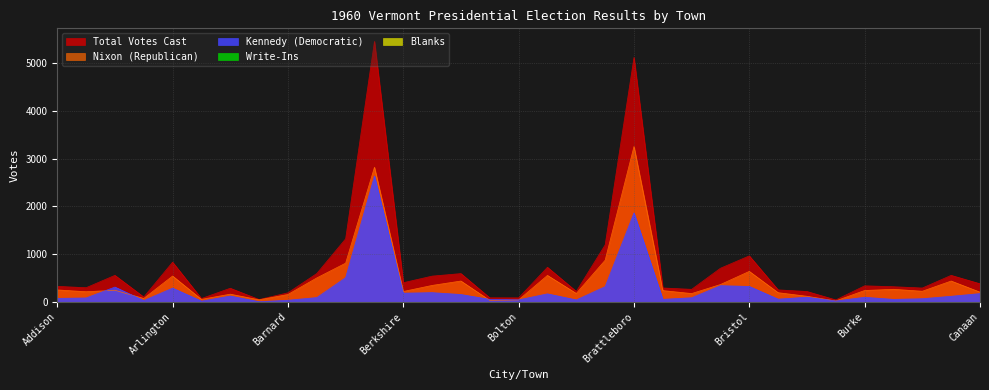

Reading left to right, list all the values displayed in this chart.

Nixon (Republican): Addison=252	Albany=214	Alburgh=245	Andover=73	Arlington=543	Athens=54	Bakersfield=163	Baltimore=45	Barnard=156	Barnet=503	Barton=812	Bennington=2820	Berkshire=219	Berlin=346	Bethel=438	Bloomfield=33	Bolton=42	Bradford=556	Braintree=178	Brandon=873	Brattleboro=3254	Bridgewater=238	Bridport=176	Brighton=365	Bristol=640	Brookfield=194	Brownington=119	Brunswick=22	Burke=240	Cabot=265	Calais=224	Cambridge=438	Canaan=206
Kennedy (Democratic): Addison=75	Albany=84	Alburgh=312	Andover=30	Arlington=290	Athens=18	Bakersfield=124	Baltimore=6	Barnard=36	Barnet=92	Barton=509	Bennington=2635	Berkshire=184	Berlin=195	Bethel=156	Bloomfield=54	Bolton=44	Bradford=170	Braintree=43	Brandon=321	Brattleboro=1864	Bridgewater=55	Bridport=88	Brighton=341	Bristol=325	Brookfield=59	Brownington=100	Brunswick=21	Burke=98	Cabot=54	Calais=68	Cambridge=119	Canaan=175
Total Votes Cast: Addison=327	Albany=298	Alburgh=557	Andover=103	Arlington=833	Athens=72	Bakersfield=287	Baltimore=51	Barnard=192	Barnet=595	Barton=1321	Bennington=5455	Berkshire=403	Berlin=541	Bethel=594	Bloomfield=87	Bolton=86	Bradford=726	Braintree=221	Brandon=1194	Brattleboro=5118	Bridgewater=293	Bridport=264	Brighton=706	Bristol=965	Brookfield=253	Brownington=219	Brunswick=43	Burke=338	Cabot=319	Calais=292	Cambridge=557	Canaan=381